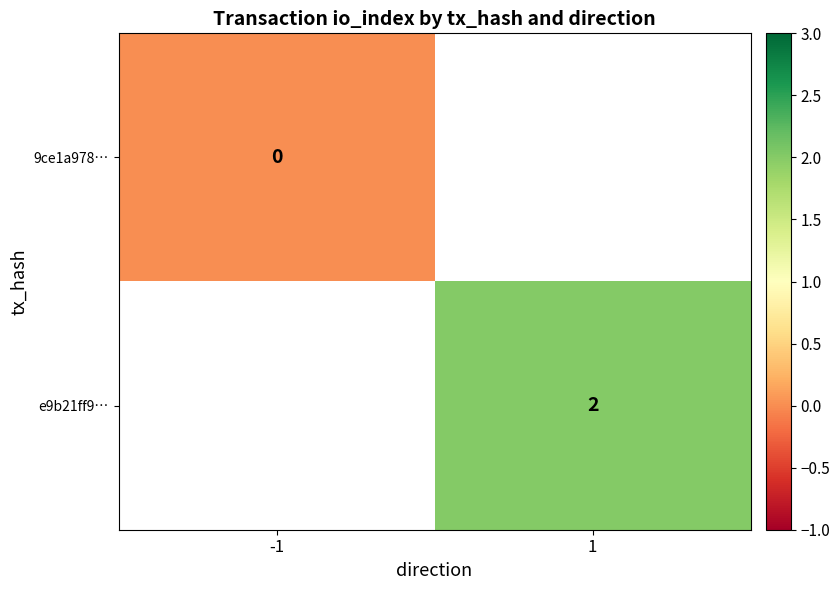

Which category has the lowest value in the e9b21ff9… series?

-1